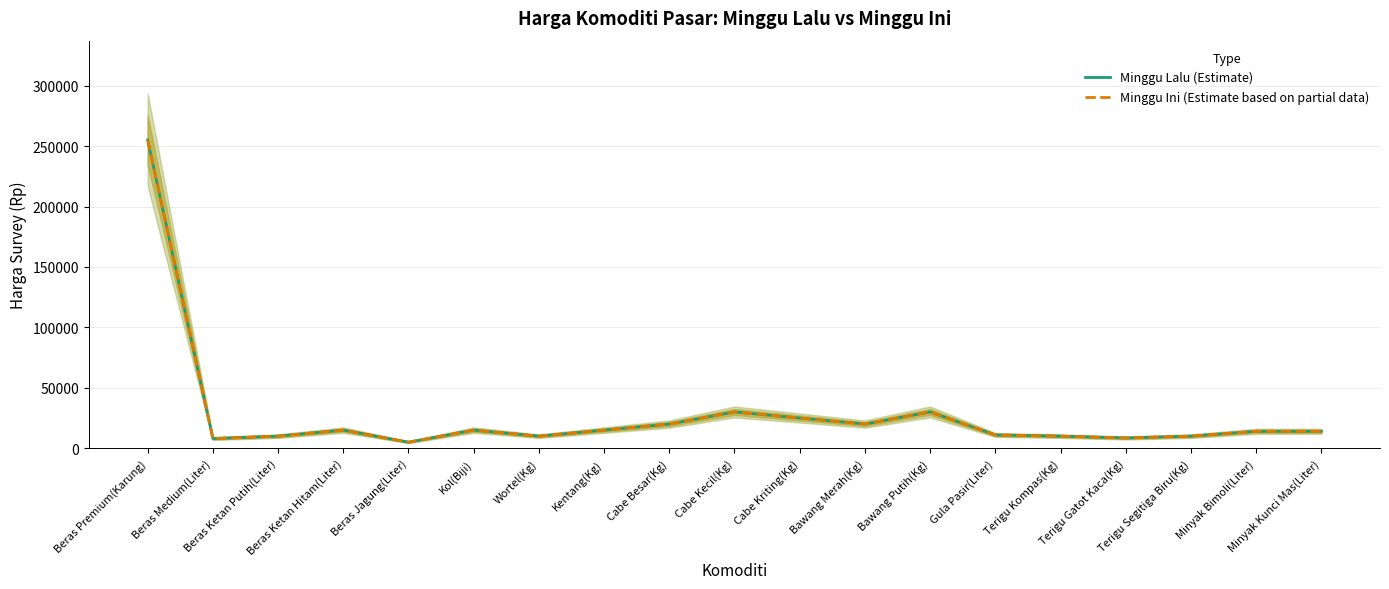

Which series has the largest range (max minus min)?

Minggu Lalu (Estimate)